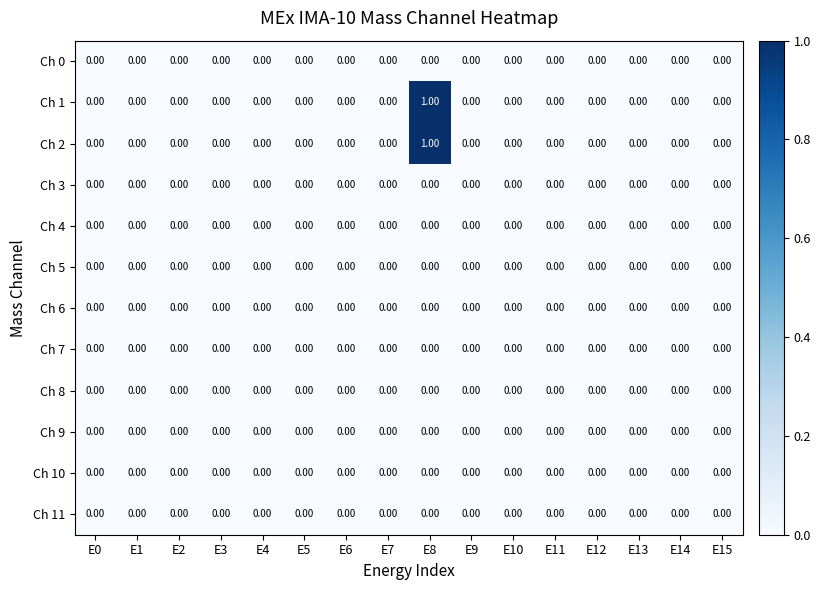

At which category is the sum across all series the highest?

E8